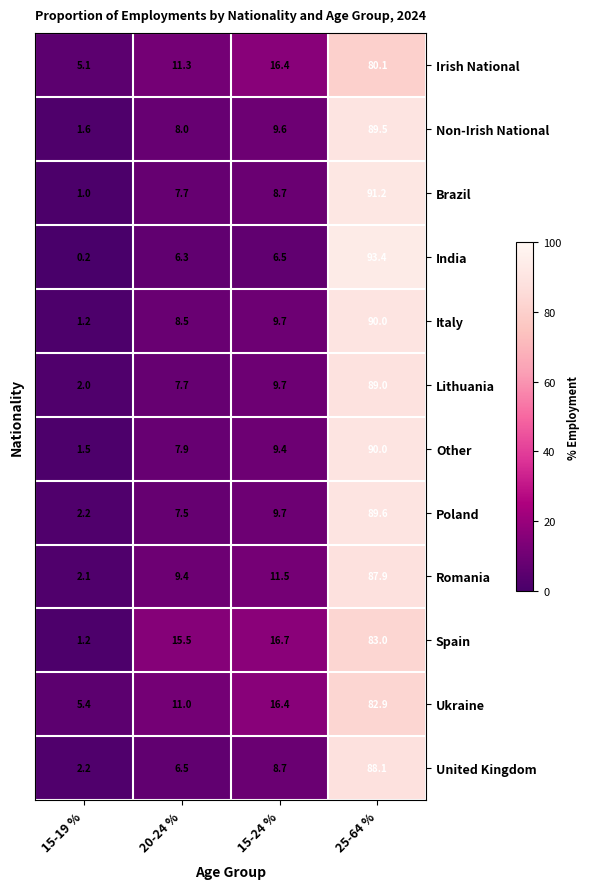

What is the total value across all series at 15-19 %?

25.7